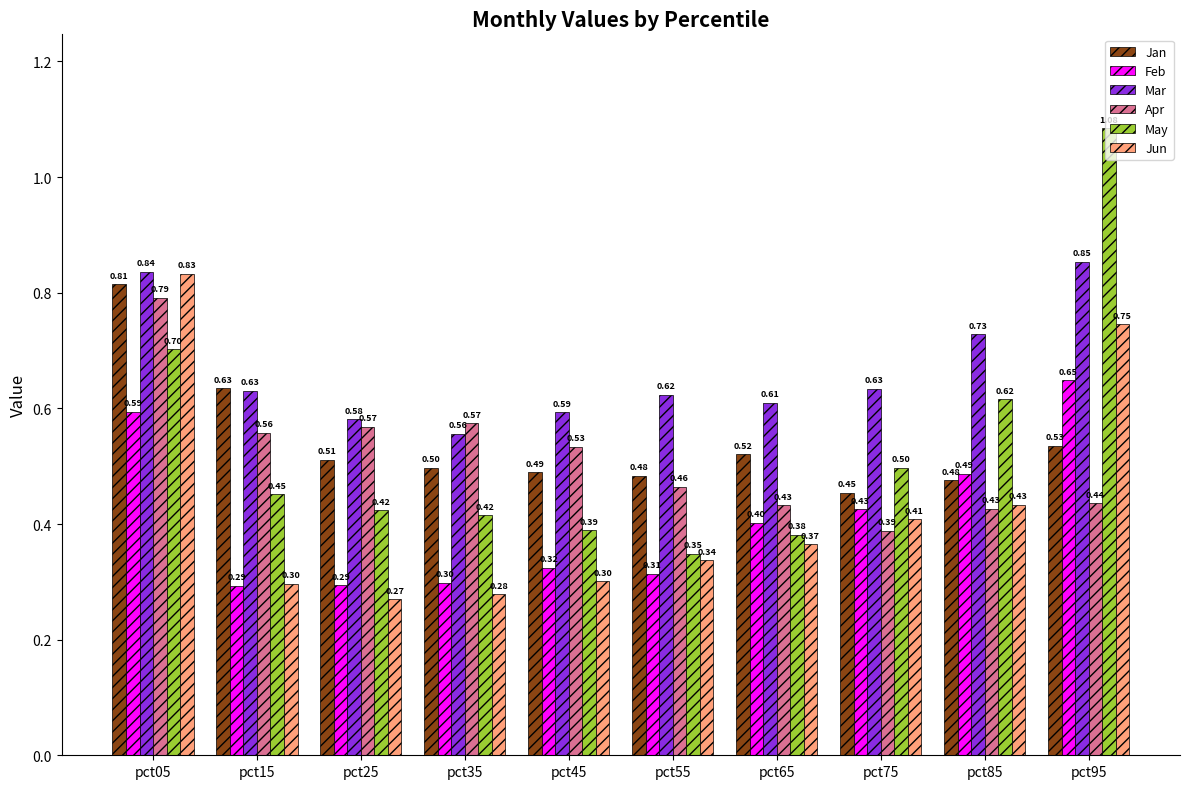

At which label does Feb reach its peak?

pct95